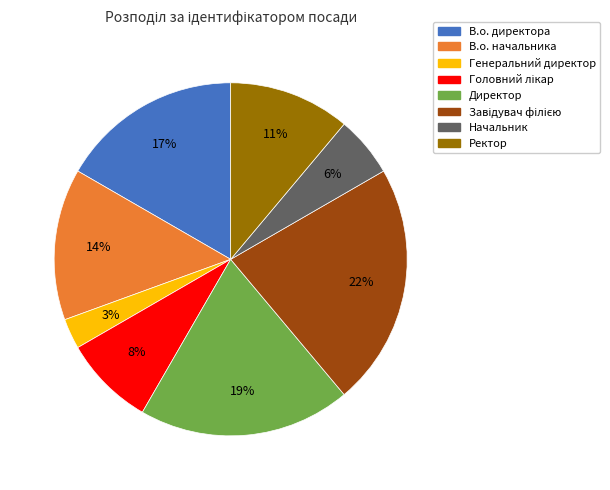

Which slice is the smallest?

Генеральний директор